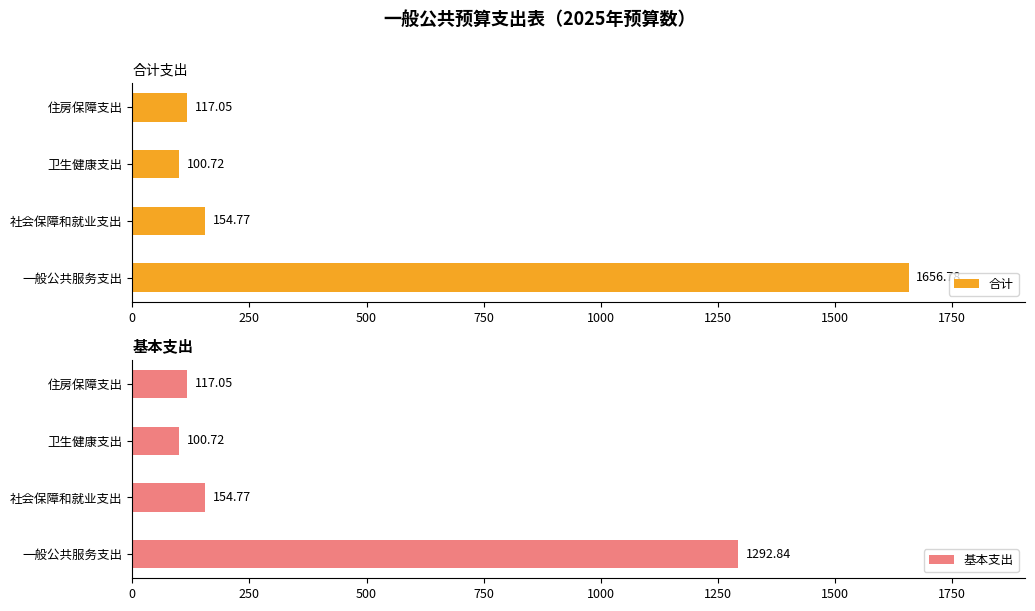

Which series has the widest spread of values?

合计